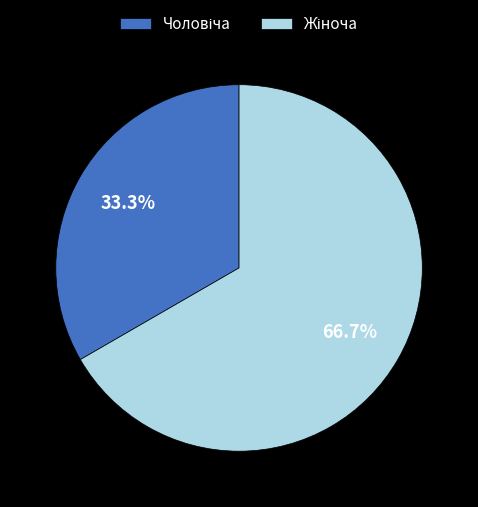

Is there a majority slice in this chart?

Yes